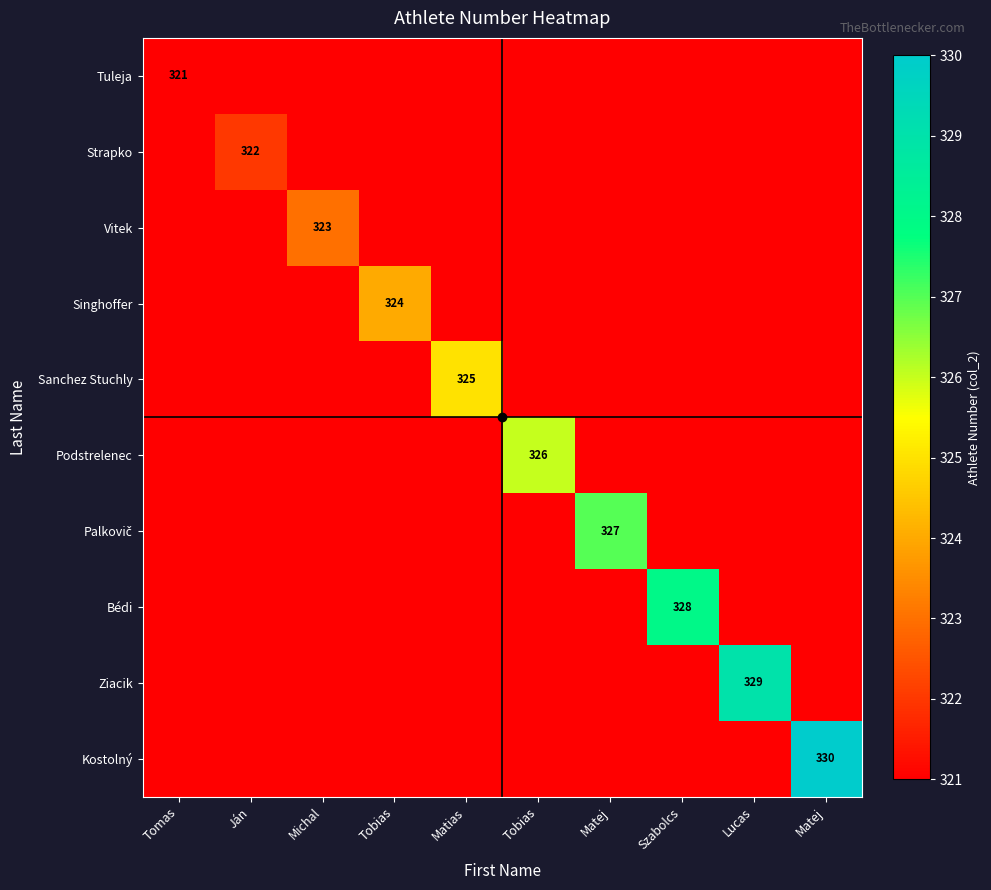

Which series has the widest spread of values?

Kostolný